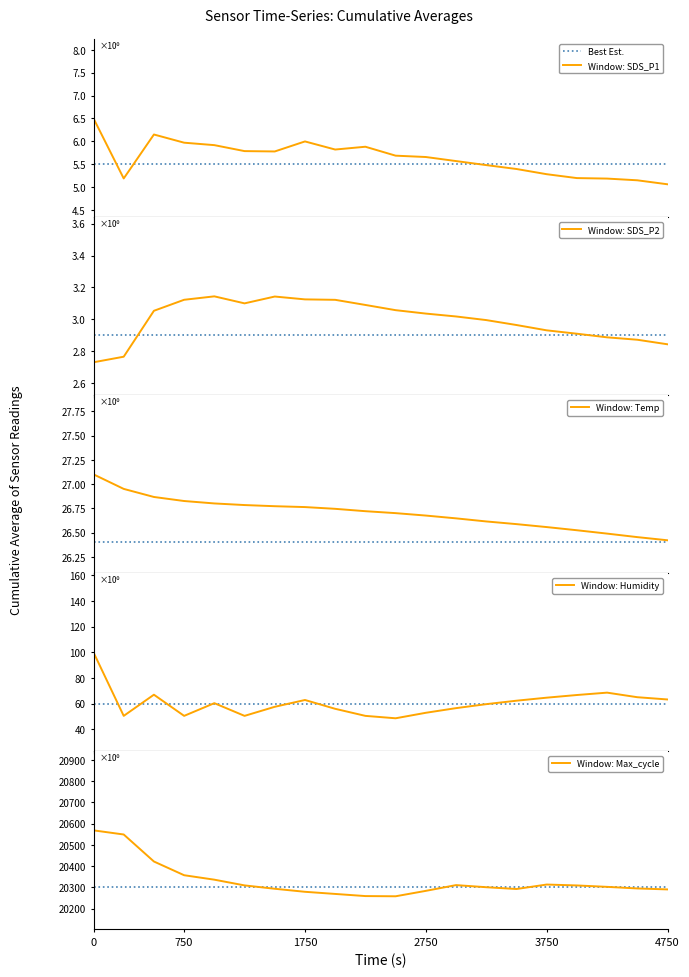

What is the lowest value of the Best Est. series?

20300.0